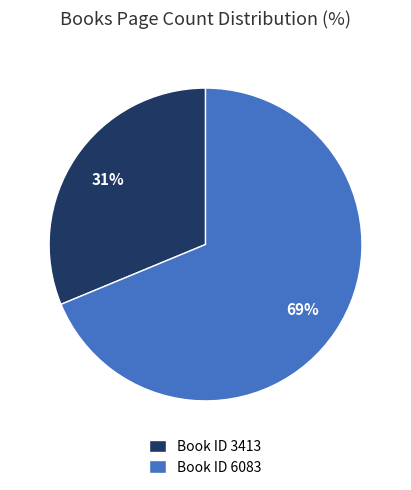

True or false: Book ID 3413 accounts for 31% of the total.

True